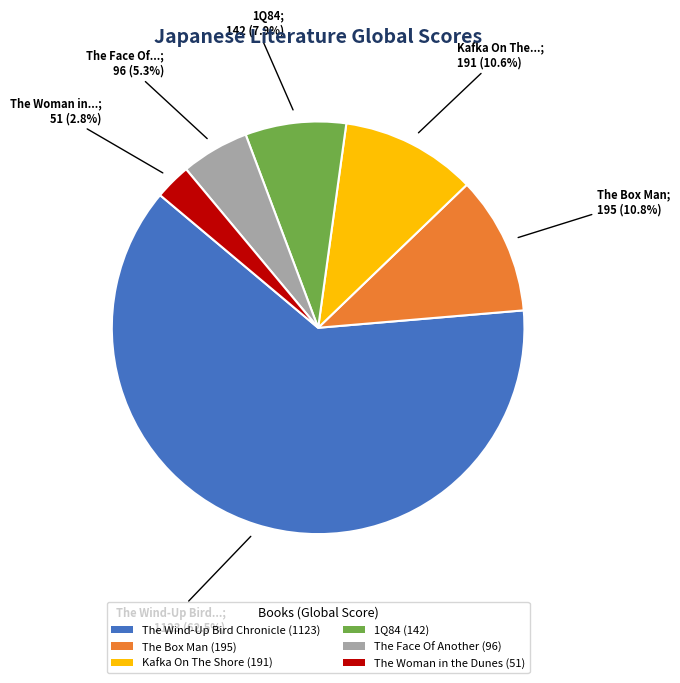

What is the total percentage of 1Q84 (142) and The Box Man (195)?

18.7%